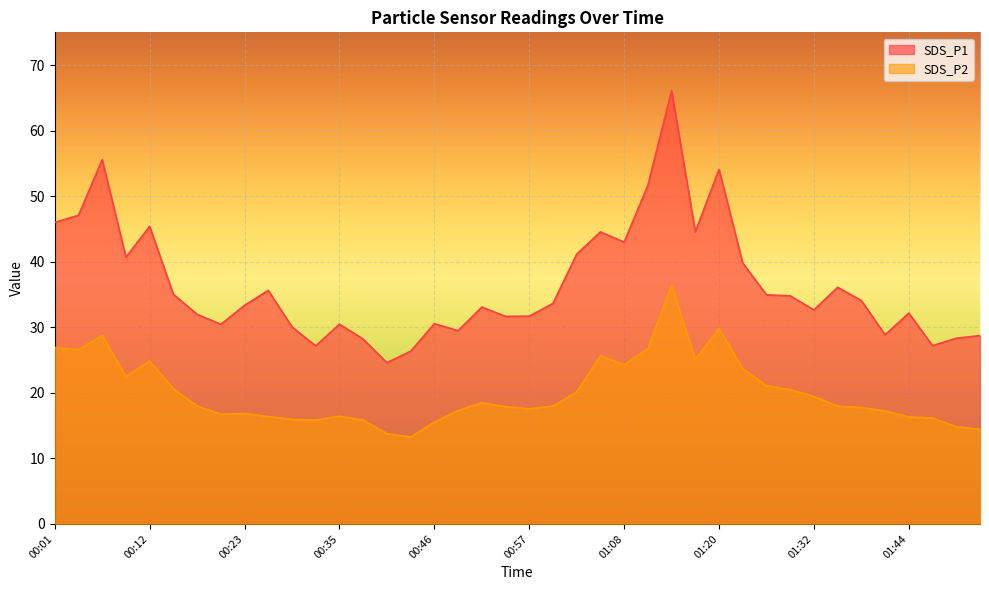

True or false: SDS_P1 has more than 0 points higher than both neighbors.

True